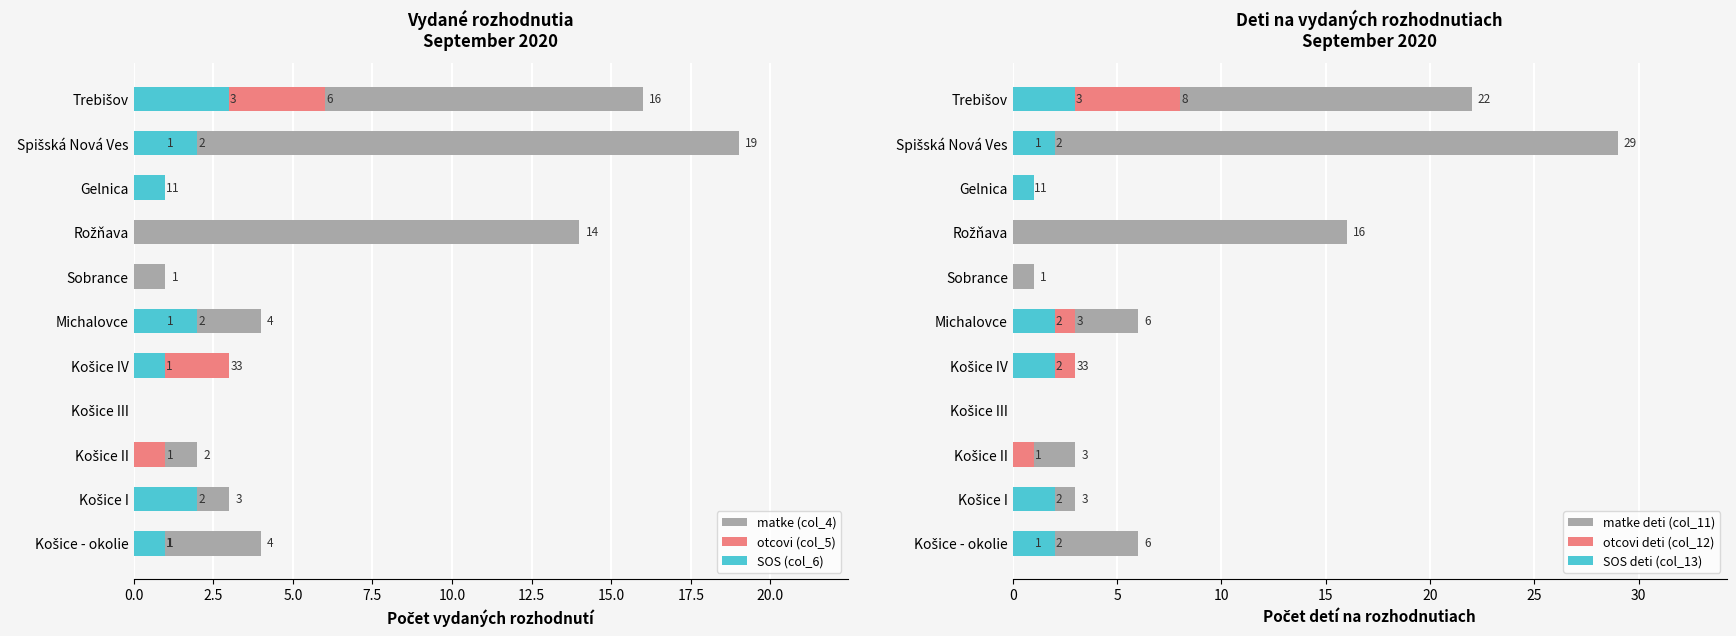

Rank the series by their maximum value, from lowest to highest.

SOS (col_6), SOS deti (col_13), otcovi (col_5), otcovi deti (col_12), matke (col_4), matke deti (col_11)